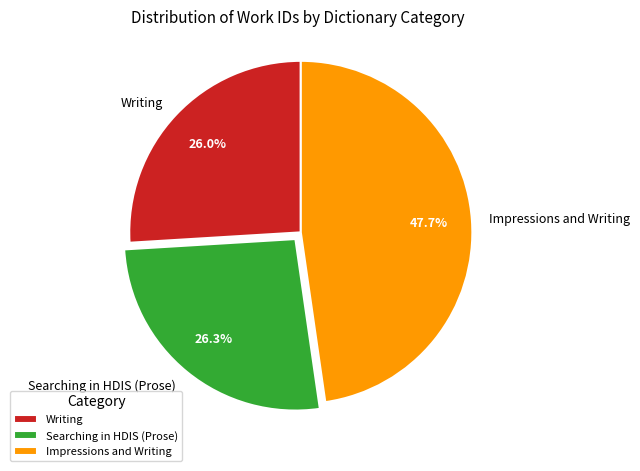

Which slice is the largest?

Impressions and Writing